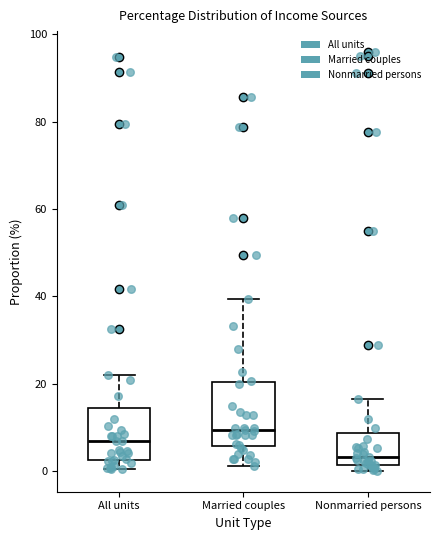

Which box is the tallest, from its lower edge to its upper edge?

Married couples